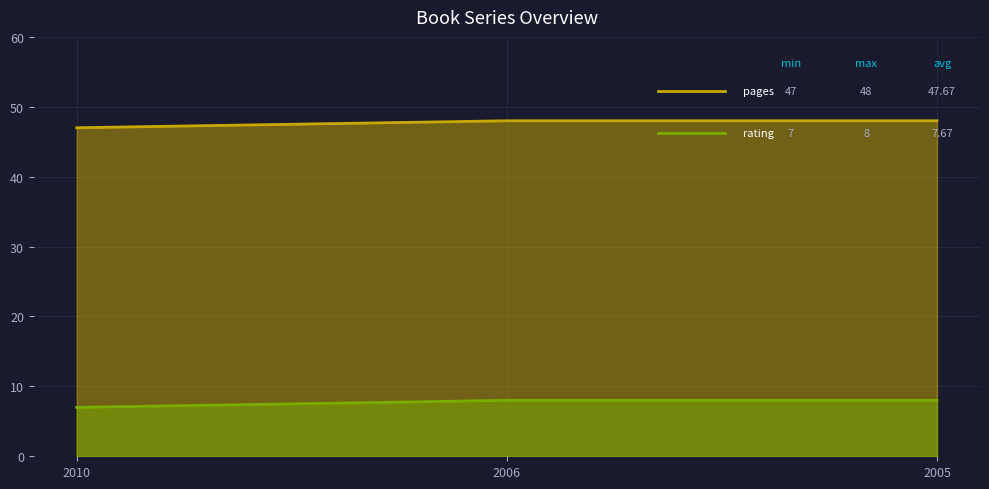

Which series changed the most between 2010 and 2006?

pages